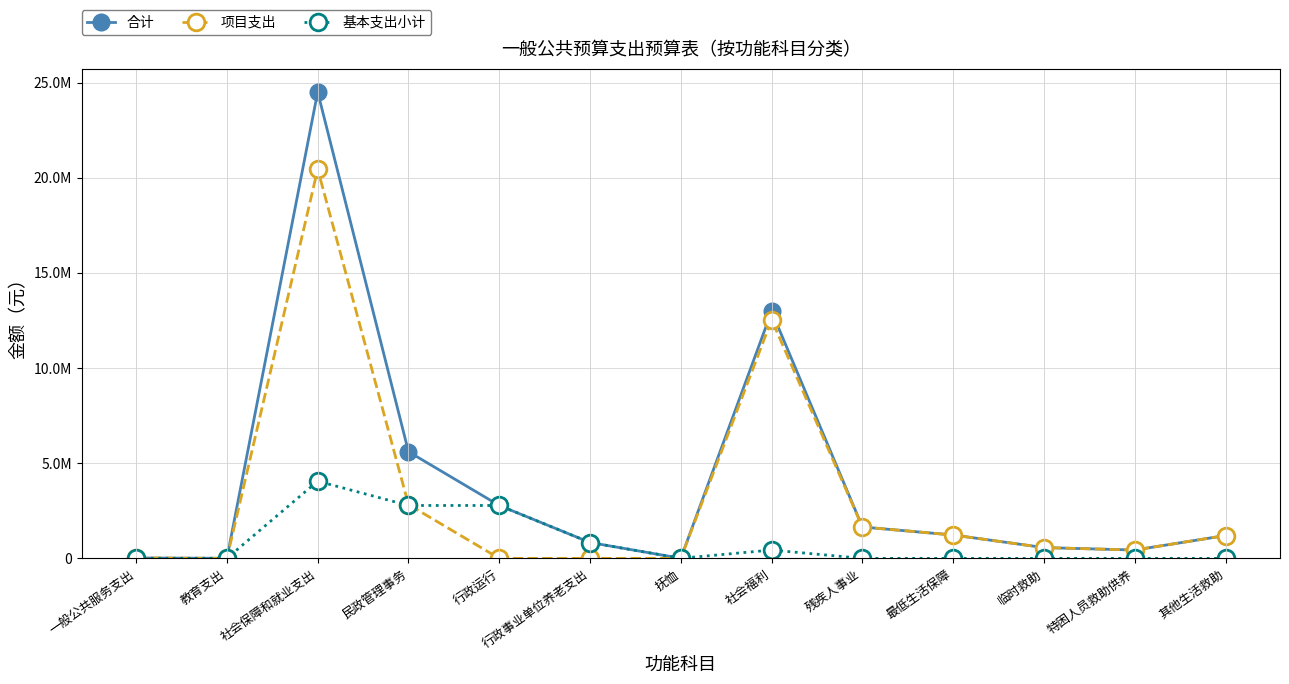

What are all the series names shown in the legend?

合计, 项目支出, 基本支出小计